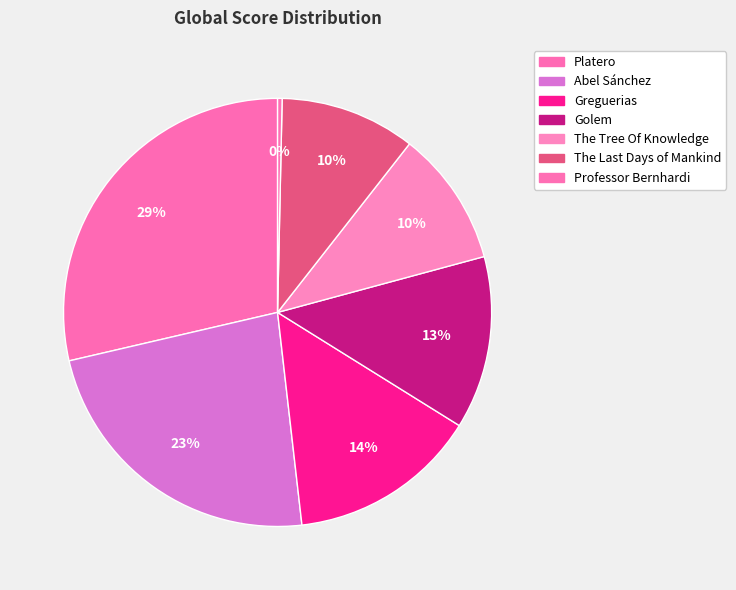

Which slice is the smallest?

Professor Bernhardi